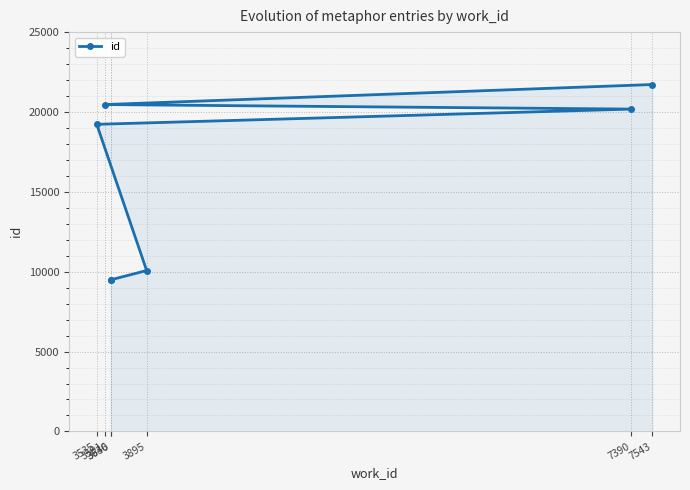

How many distinct data groups are displayed?

1